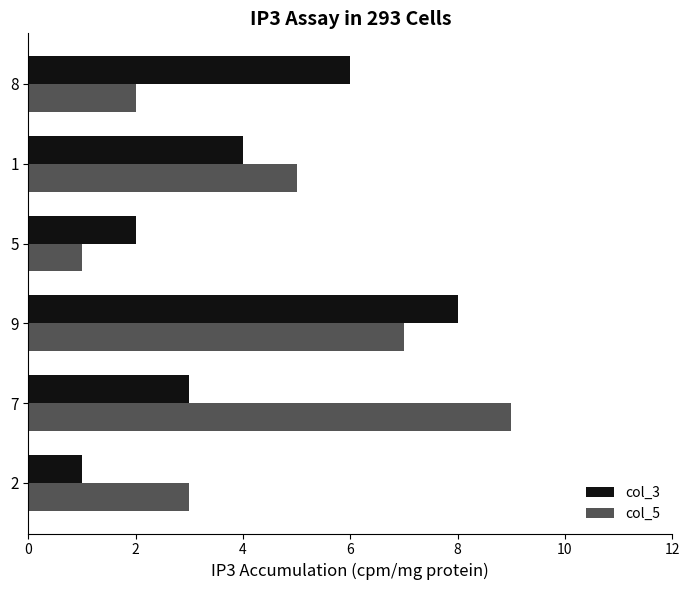

How many data points in col_5 are less than 5?

3